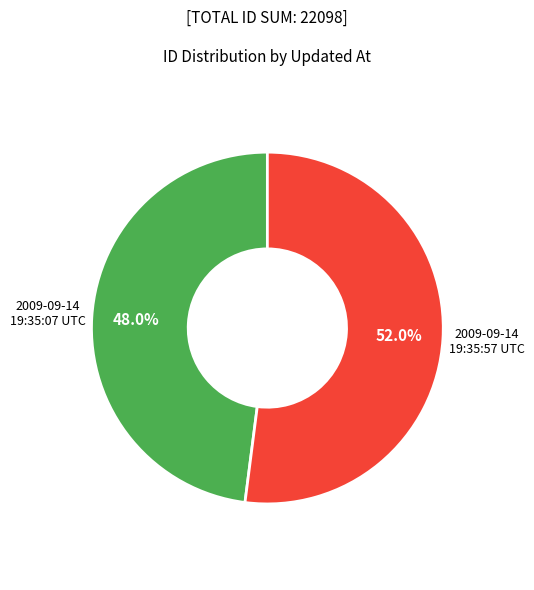

To the nearest percent, what portion does 2009-09-14 19:35:07 UTC represent?

48%